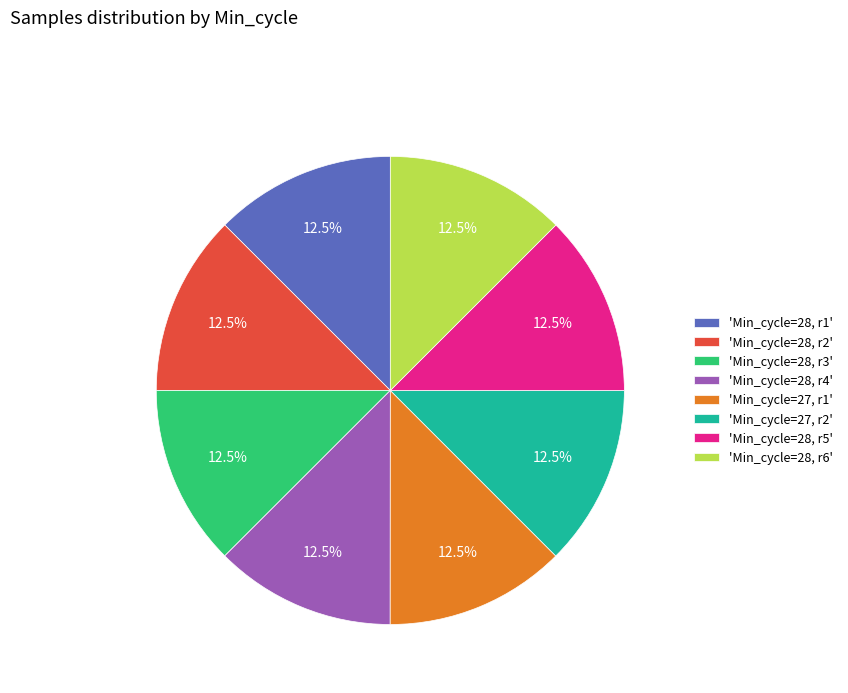

Approximately how many times larger is the value at 'Min_cycle=28, r5' compared to 'Min_cycle=28, r1'?

1.0